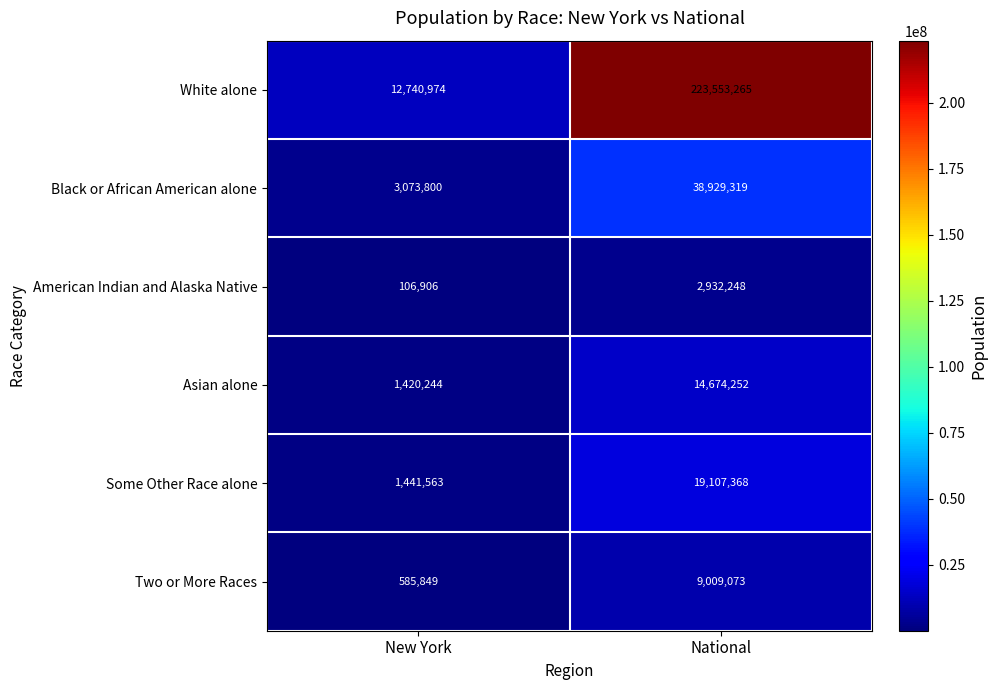

Which series changed the most between New York and National?

White alone